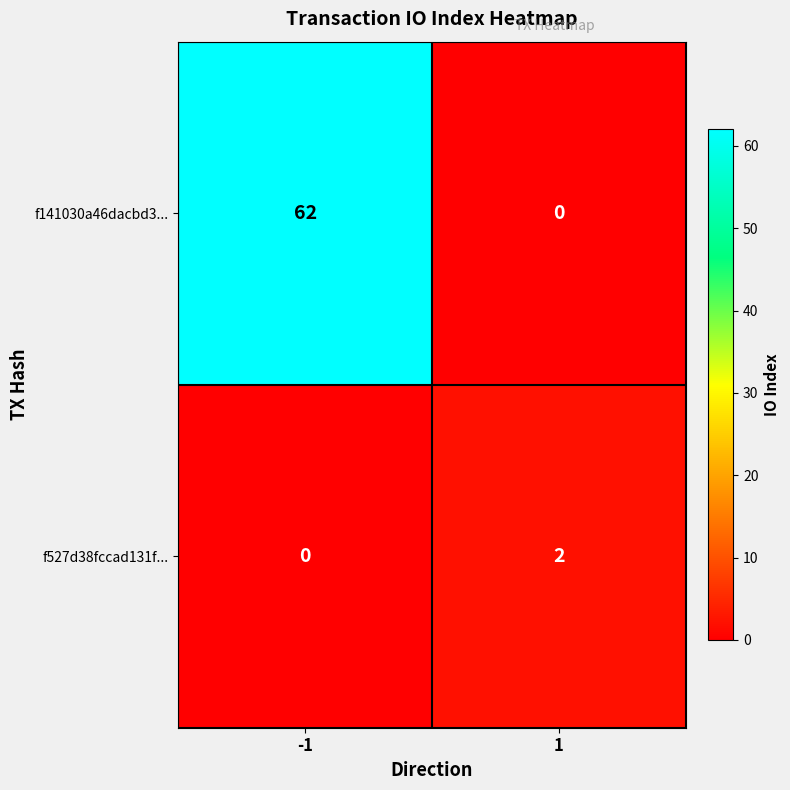

Between -1 and 1, which series saw the biggest shift?

f141030a46dacbd3...